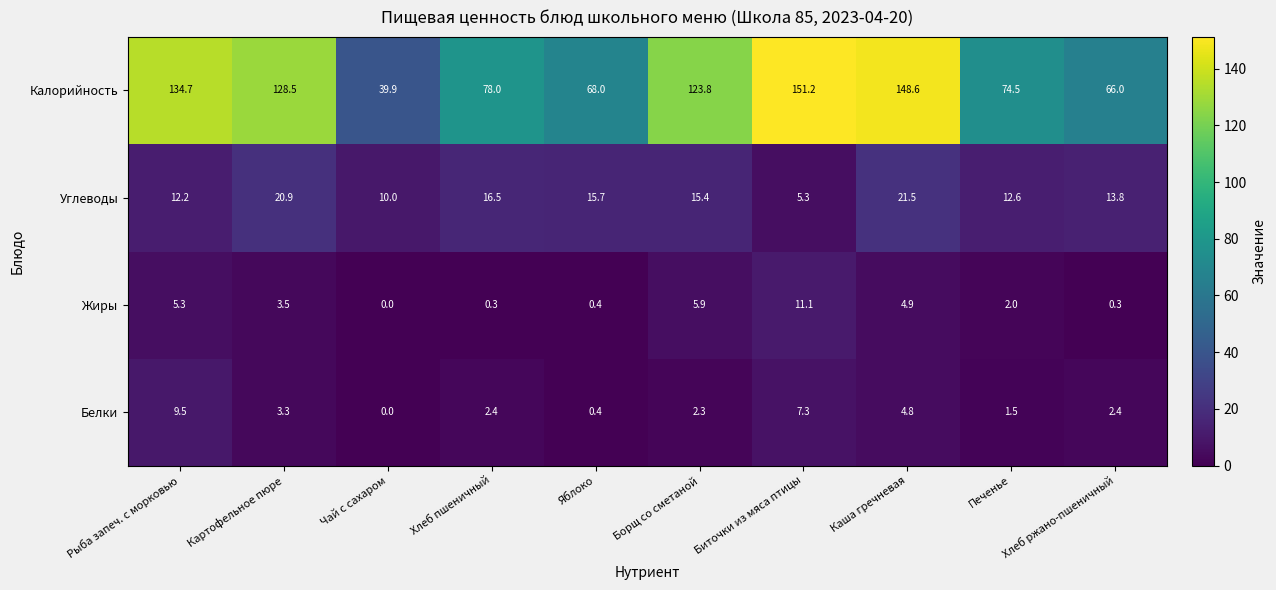

At which category does the chart reach its peak across all series?

Биточки из мяса птицы